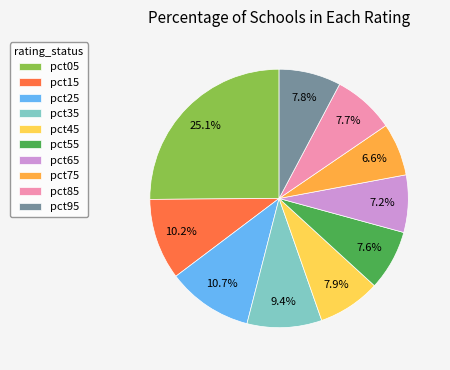

What percentage is the pct95 slice, to the nearest percent?

8%